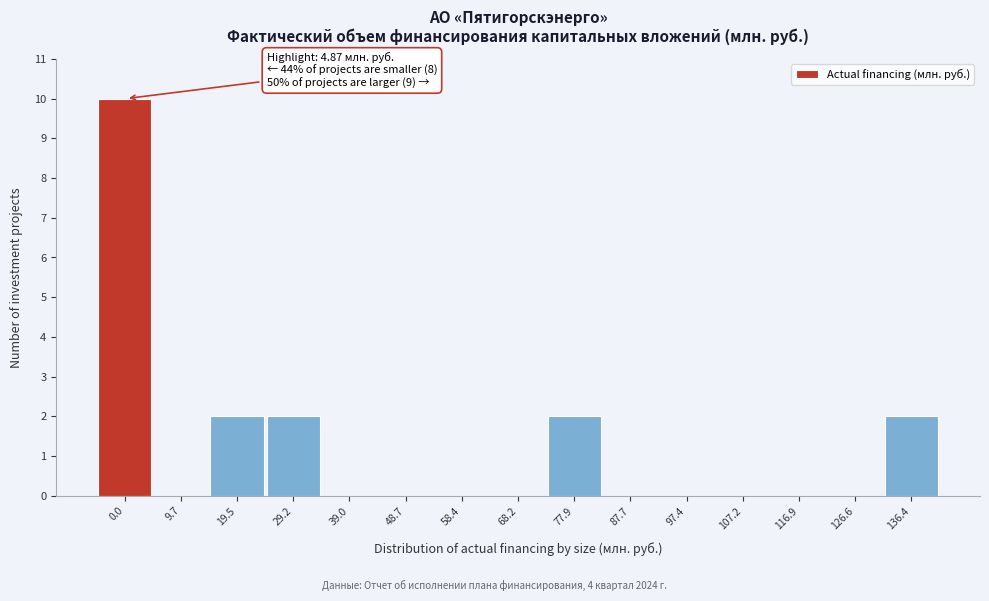

Reading left to right, list all the values displayed in this chart.

0.0=10	9.7=0	19.5=2	29.2=2	39.0=0	48.7=0	58.4=0	68.2=0	77.9=2	87.7=0	97.4=0	107.2=0	116.9=0	126.6=0	136.4=2